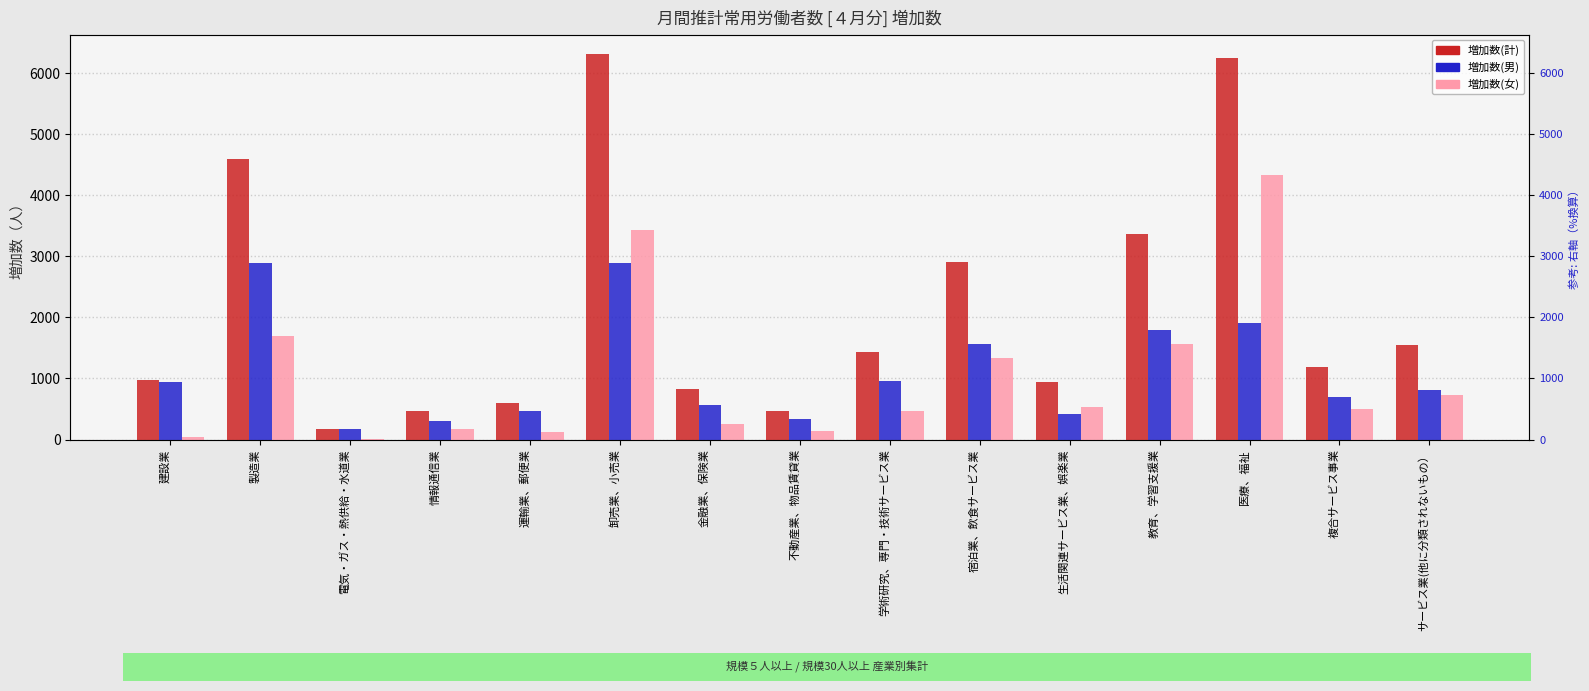

Does the chart contain any negative values?

No